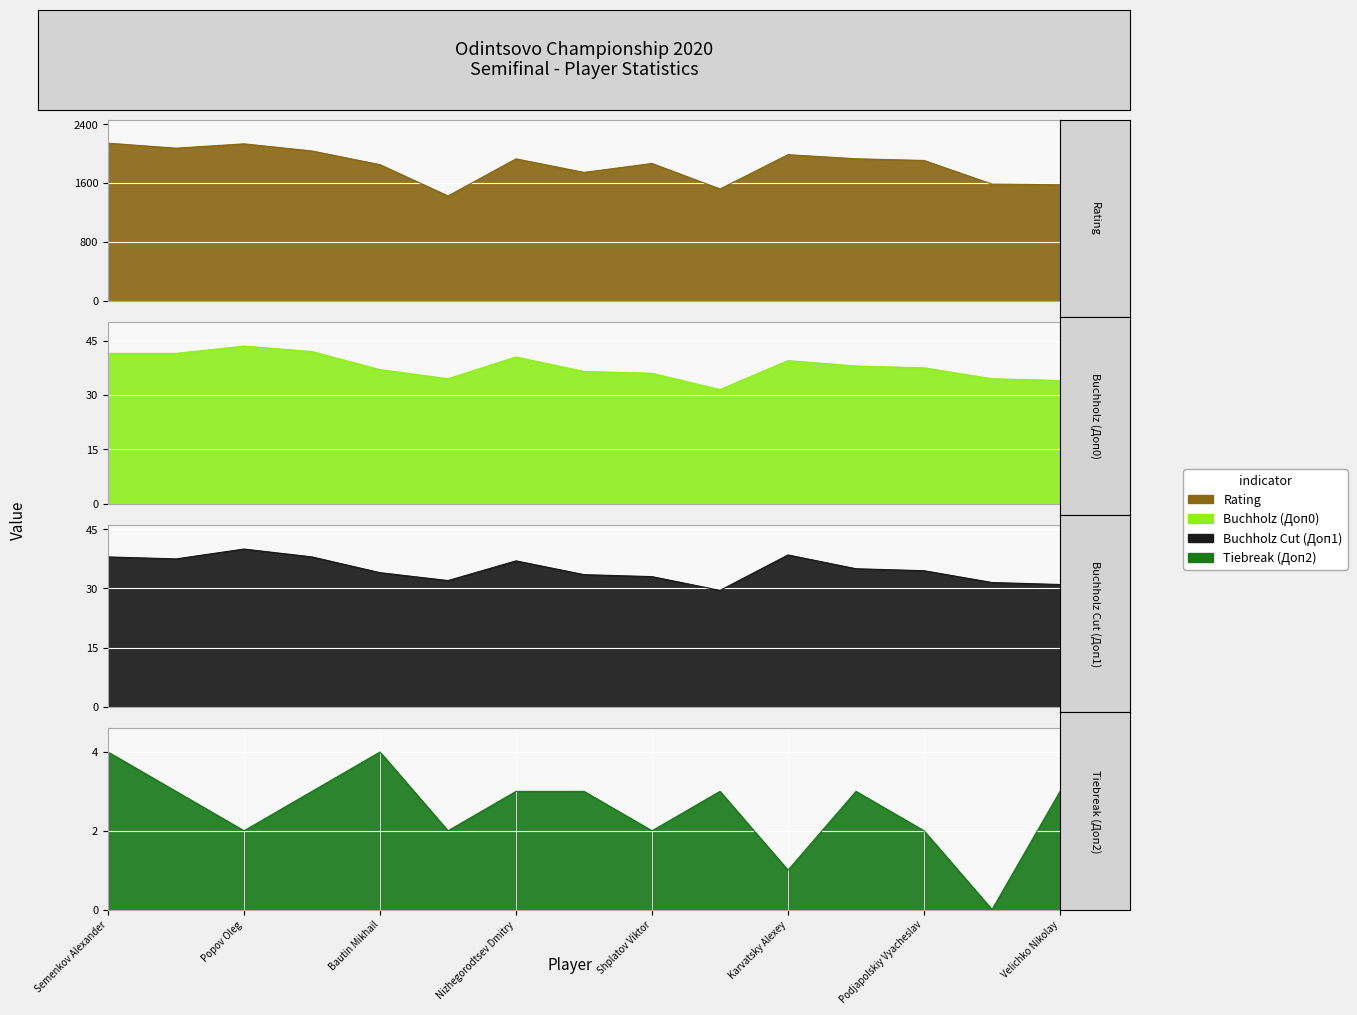

Reading left to right, extract all data points from this chart.

Rating (col_3): 2141.0	2073.0	2132.0	2035.0	1849.0	1424.0	1928.0	1744.0	1865.0	1519.0	1985.0	1929.0	1906.0	1585.0	1576.0
Points (col_13): 41.5	41.5	43.5	42.0	37.0	34.5	40.5	36.5	36.0	31.5	39.5	38.0	37.5	34.5	34.0
Doп1 (col_14): 38.0	37.5	40.0	38.0	34.0	32.0	37.0	33.5	33.0	29.5	38.5	35.0	34.5	31.5	31.0
Доп2 (col_15): 4.0	3.0	2.0	3.0	4.0	2.0	3.0	3.0	2.0	3.0	1.0	3.0	2.0	0.0	3.0